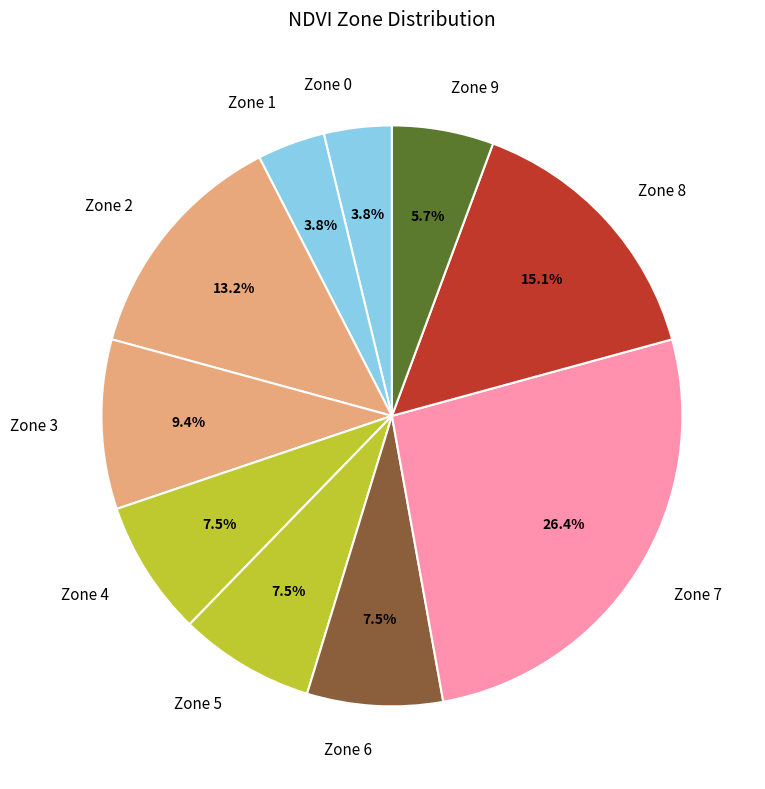

How many segments does this pie chart have?

10